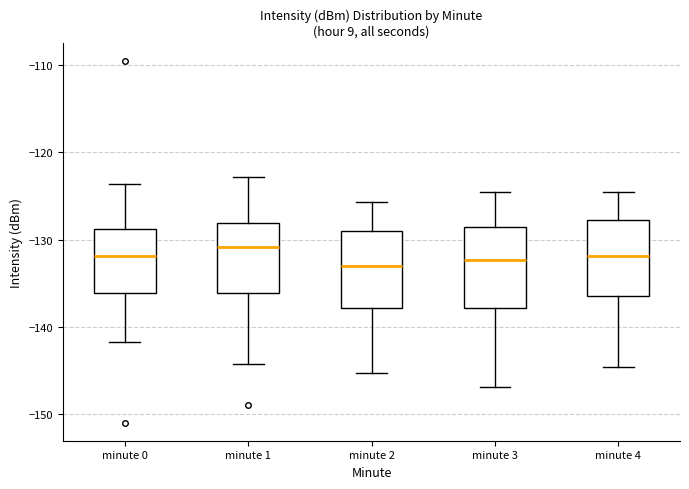

Reading left to right, transcribe this box plot: for each box, give where its median line is, the range the box spans, and where its two whiskers end, as read against the y-axis. The values are not printed on the chart, so give them approximately, as read against the axis.

minute 0: median -132, box -136 to -129, whiskers -142 to -124
minute 1: median -131, box -136 to -128, whiskers -144 to -123
minute 2: median -133, box -138 to -129, whiskers -145 to -126
minute 3: median -132, box -138 to -129, whiskers -147 to -125
minute 4: median -132, box -137 to -128, whiskers -145 to -125